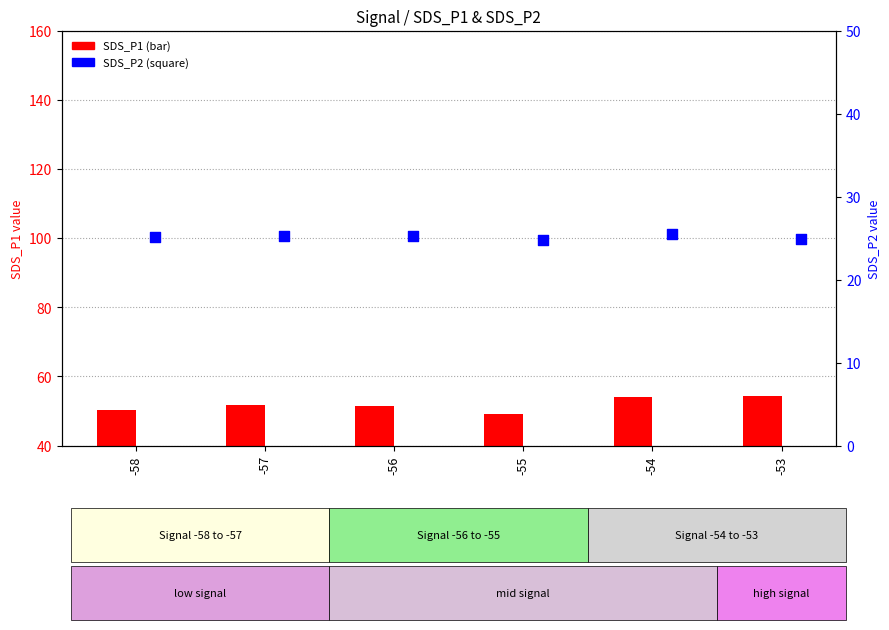

Which series has the widest spread of Y values?

SDS_P1